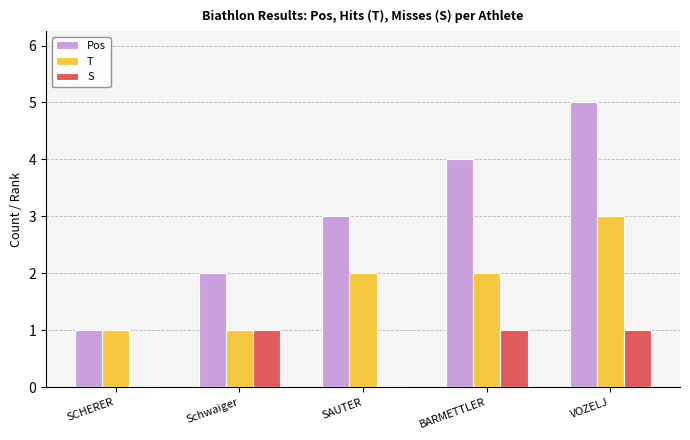

Is it true that Pos equals 5 at SAUTER?

False